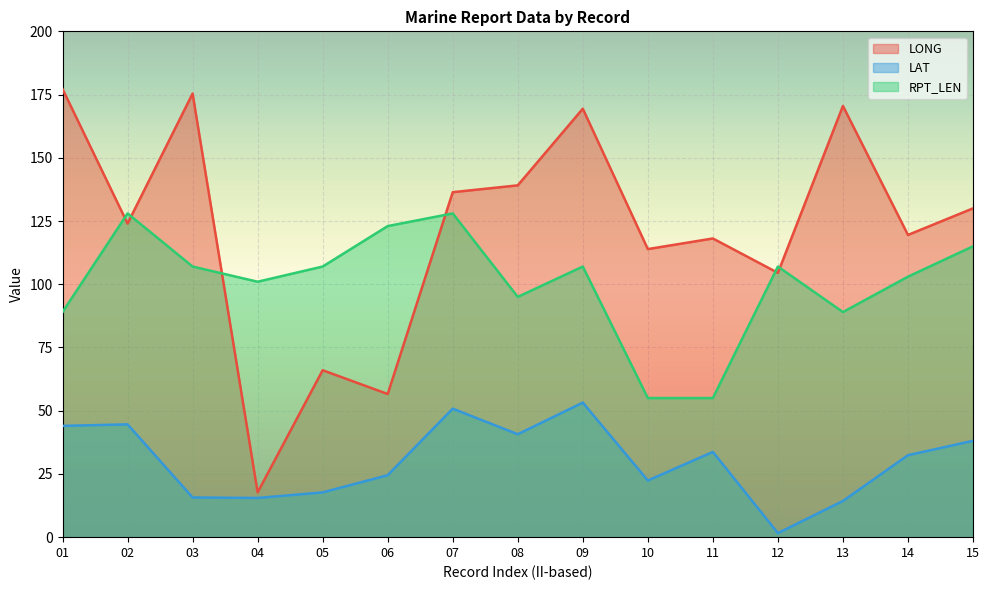

How many data points in LAT are less than 32?

7